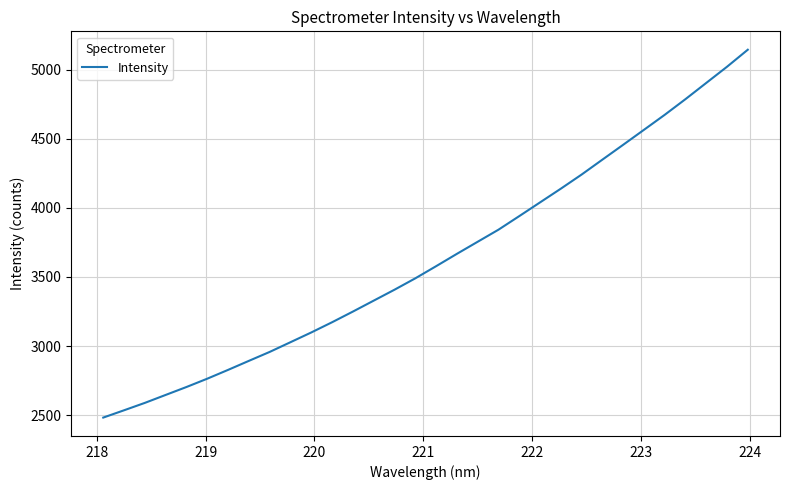

How many values are below 3578?

16